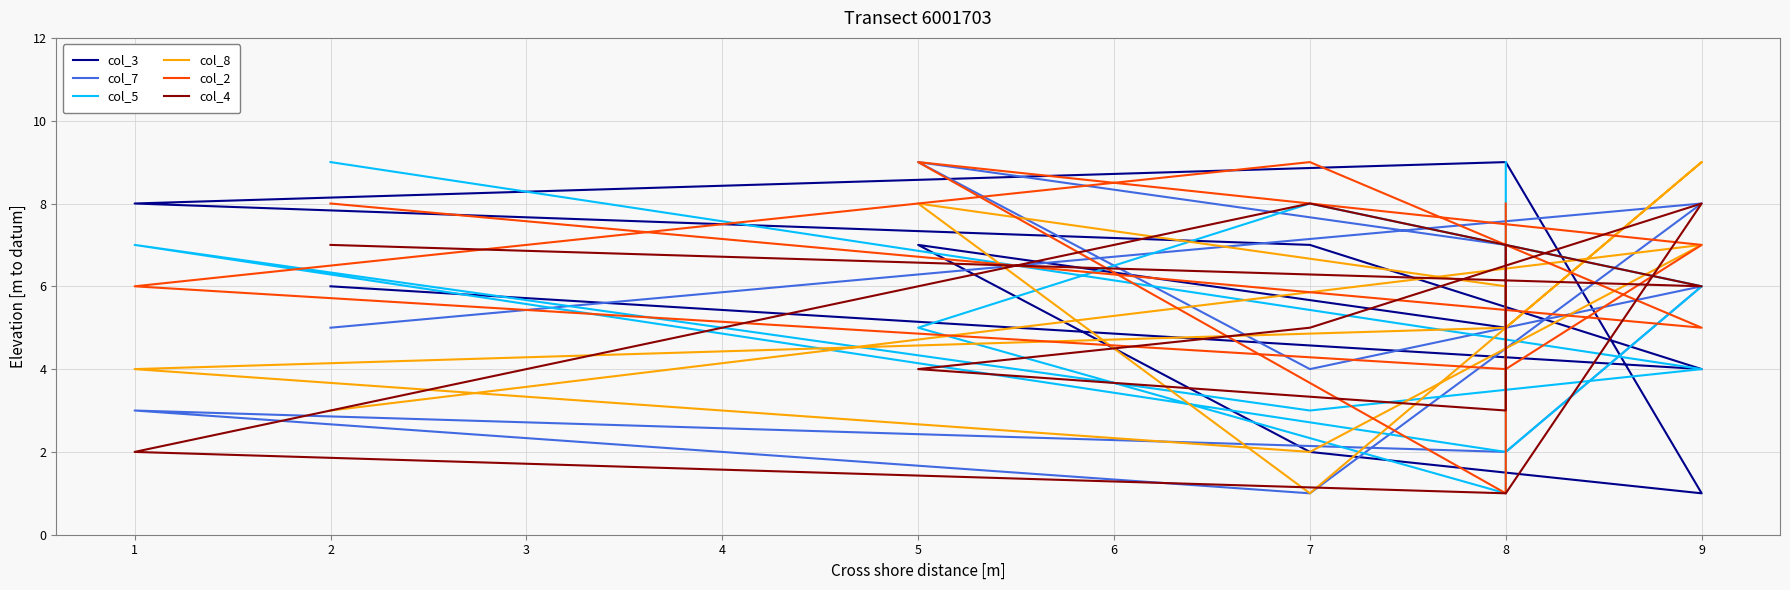

Reading left to right, transcribe all the data shown in this chart.

col_3: 6	5	7	2	1	9	8	7	4	6
col_7: 5	7	9	4	6	2	3	1	8	5
col_5: 9	1	5	8	6	2	7	3	4	9
col_8: 3	6	8	1	9	5	4	2	7	3
col_2: 8	1	9	8	7	4	6	9	5	8
col_4: 7	3	4	5	8	1	2	8	6	7